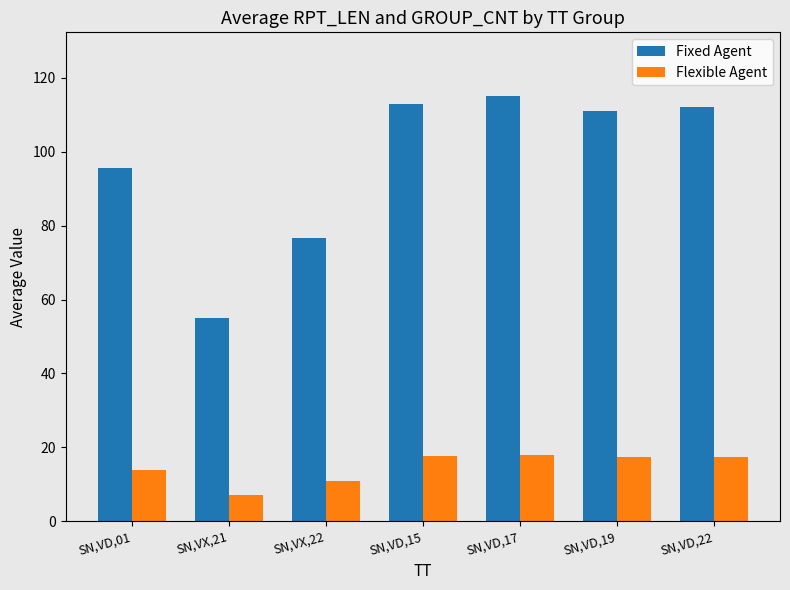

What is the lowest value of the Flexible Agent series?

7.0